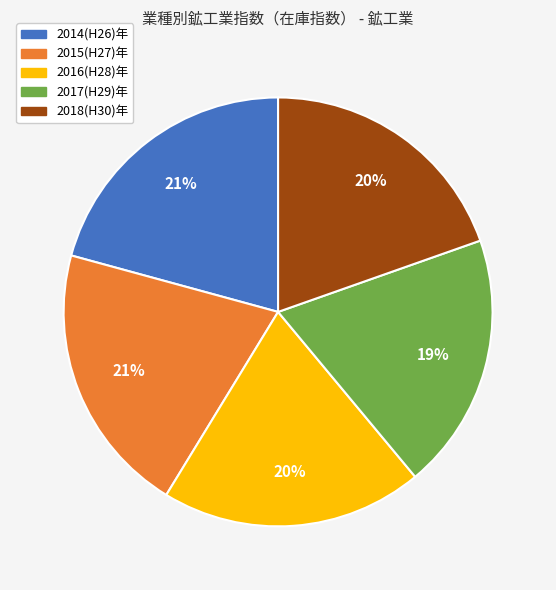

Is the sum of 2015(H27)年 and 2014(H26)年 greater than half?

No